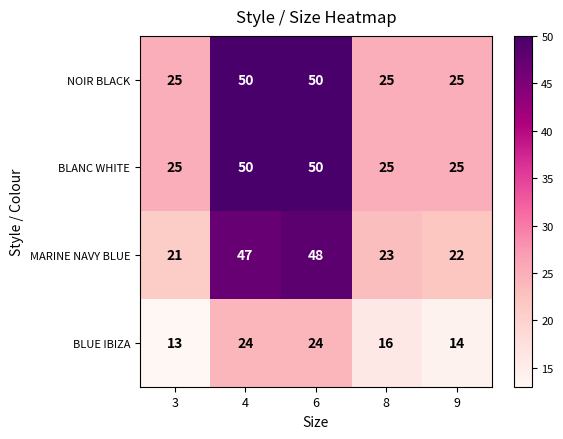

Count the number of categories in the chart.

5